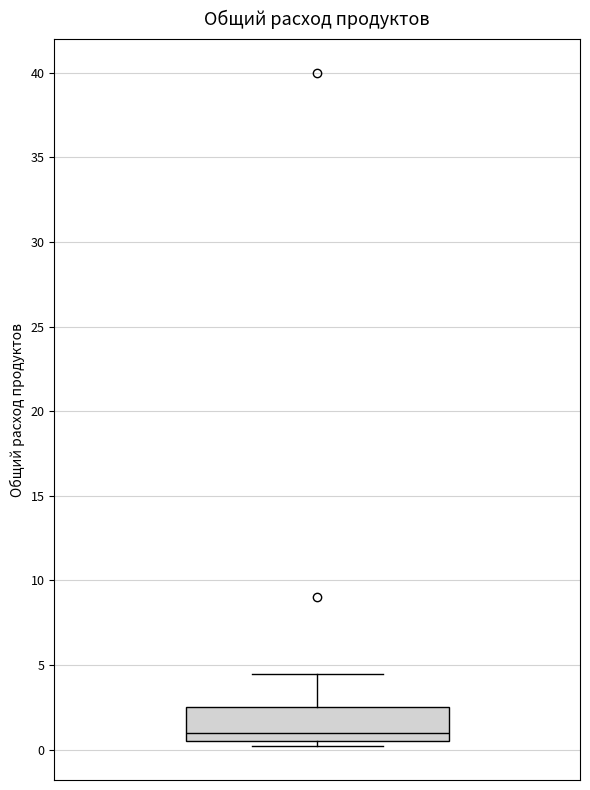

Where is the upper edge of the box on the y-axis? The values are not printed on the chart, so give them approximately, as read against the axis.

2.5